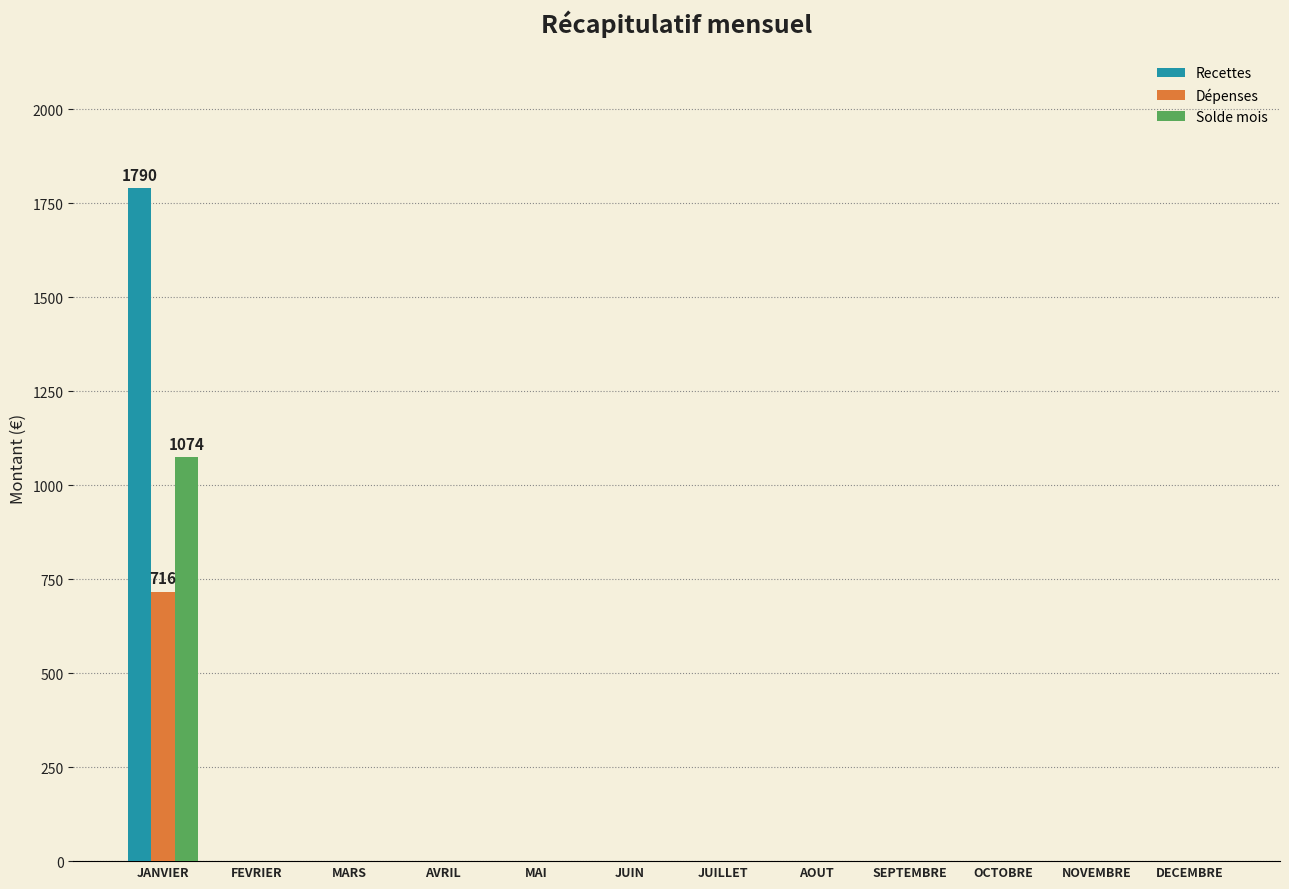

What are all the series names shown in the legend?

Recettes, Dépenses, Solde mois